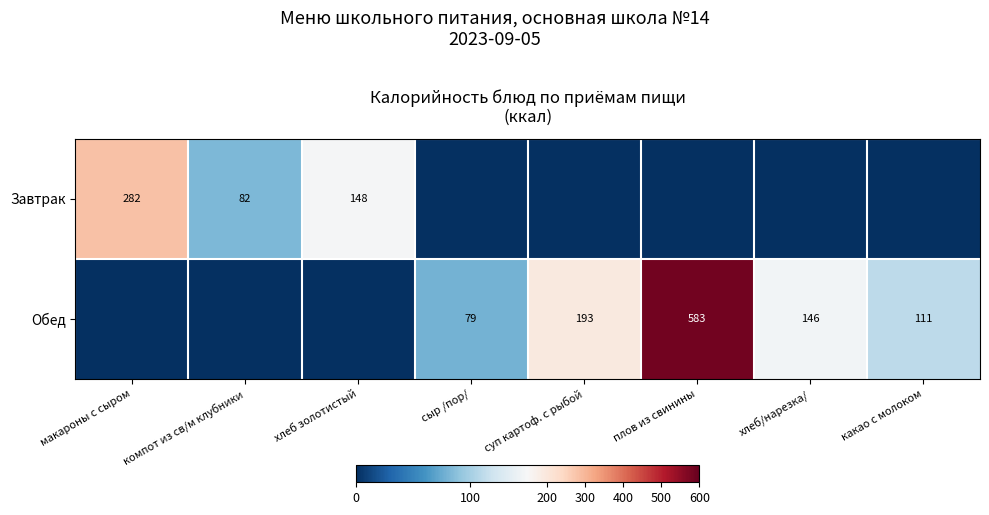

At how many categories does at least one series exceed 303?

1